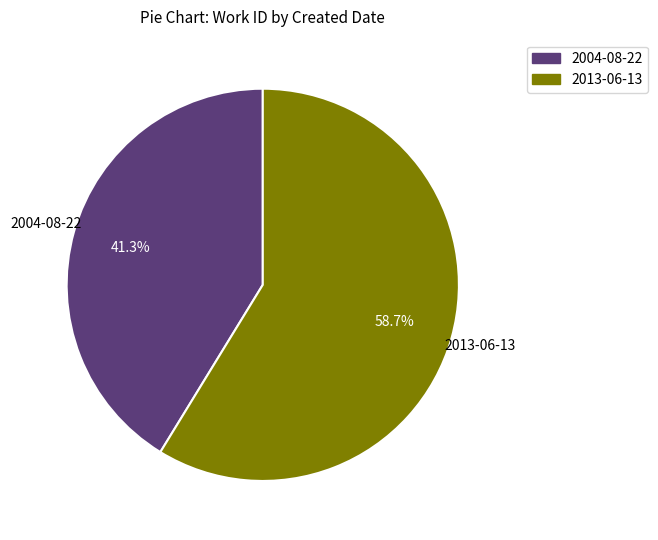

To the nearest percent, what is the average slice percentage?

50%